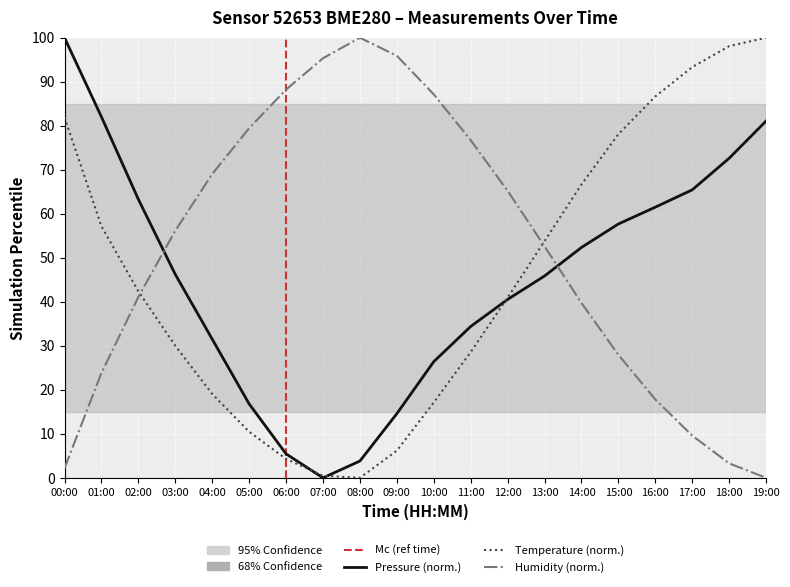

What is the maximum value for Pressure (norm.)?

100.0